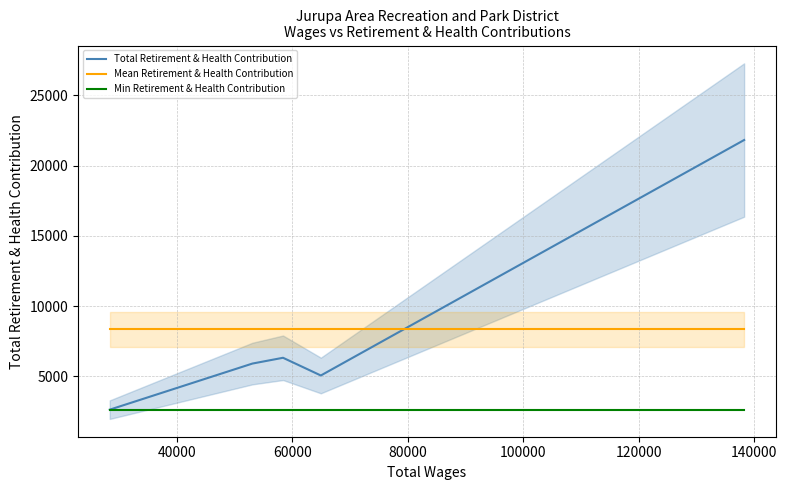

What is the lowest value of the Total Retirement & Health Contribution series?

2642